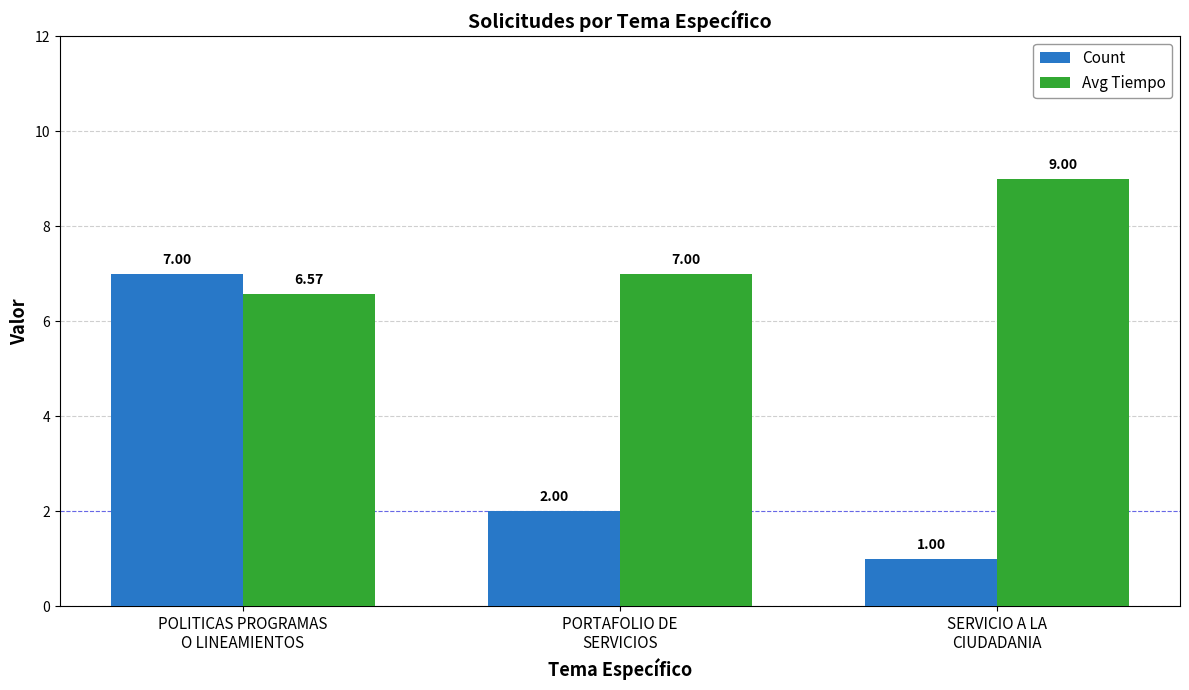

What is the sum of all Avg Tiempo values?

22.6